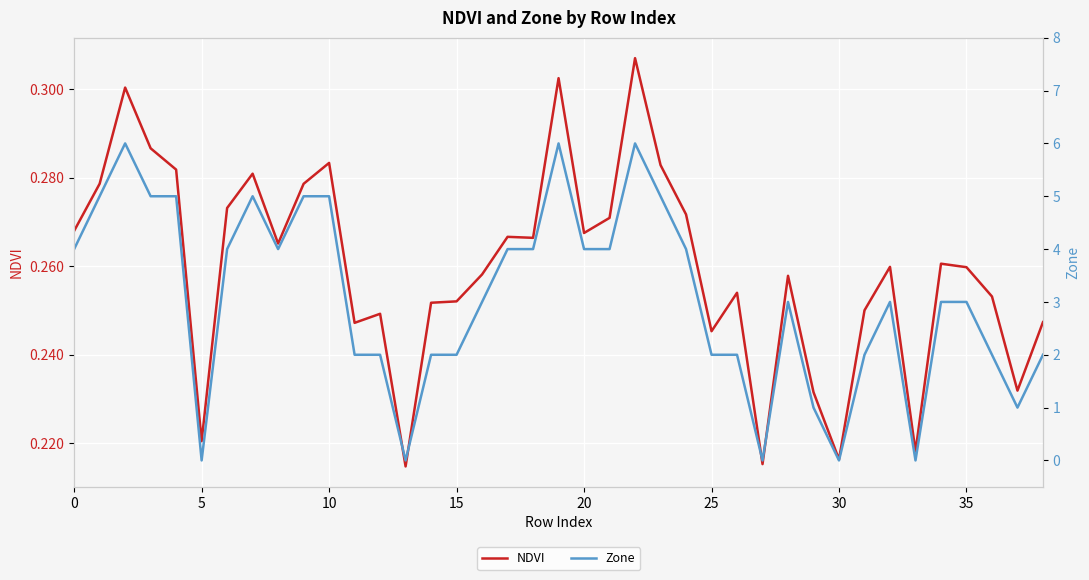

What is the difference between the second highest and minimum values in the NDVI series?

0.1